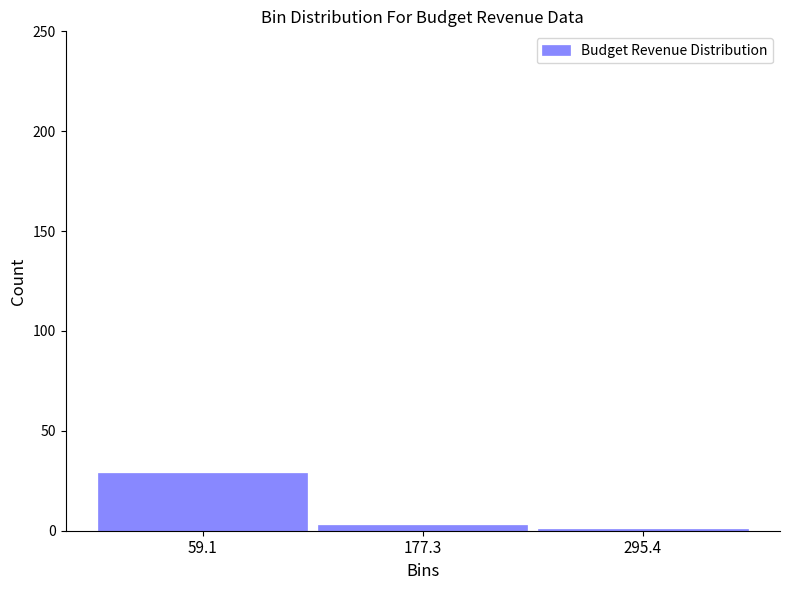

Reading left to right, extract all data points from this chart.

29	3	1